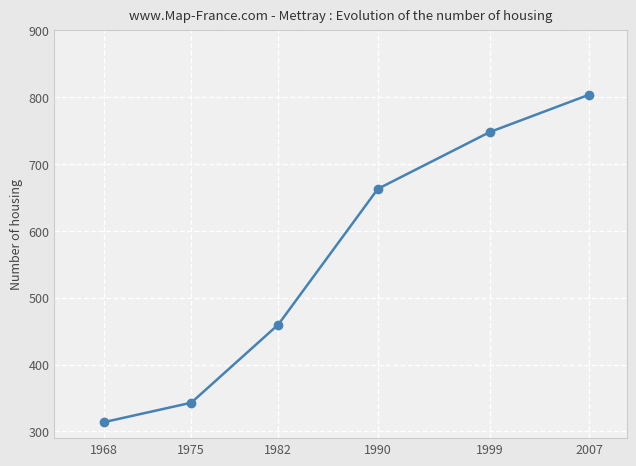

Reading left to right, transcribe all the data shown in this chart.

1968=314	1975=343	1982=460	1990=663	1999=748	2007=804